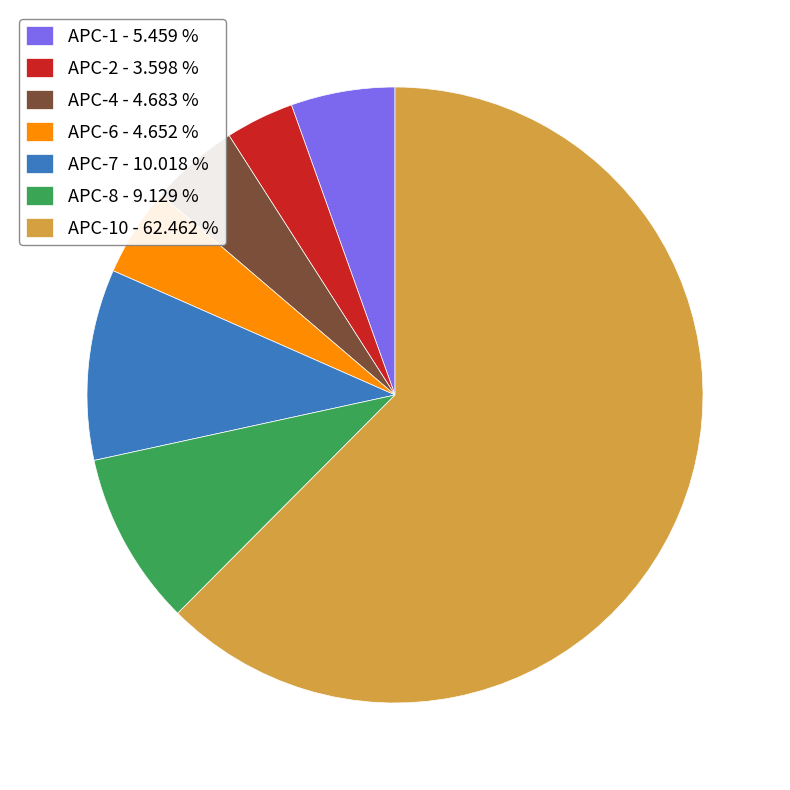

What is the smallest slice in the pie chart?

APC-2 - 3.598 %